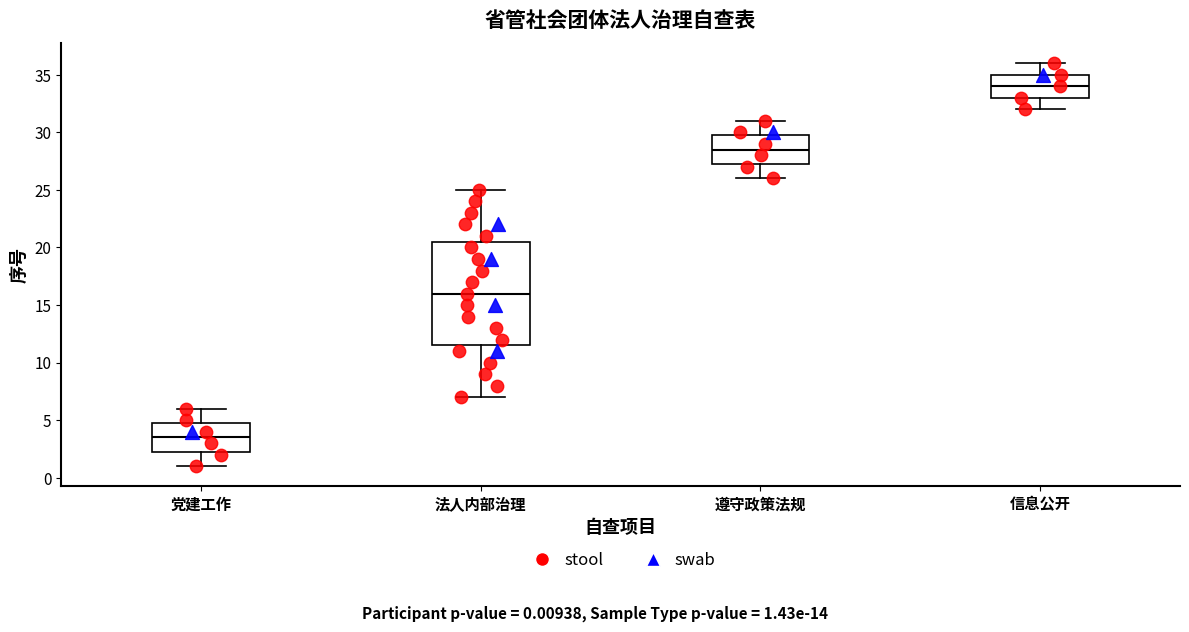

Comparing the boxes themselves (not the whiskers), which one is the tallest?

法人内部治理